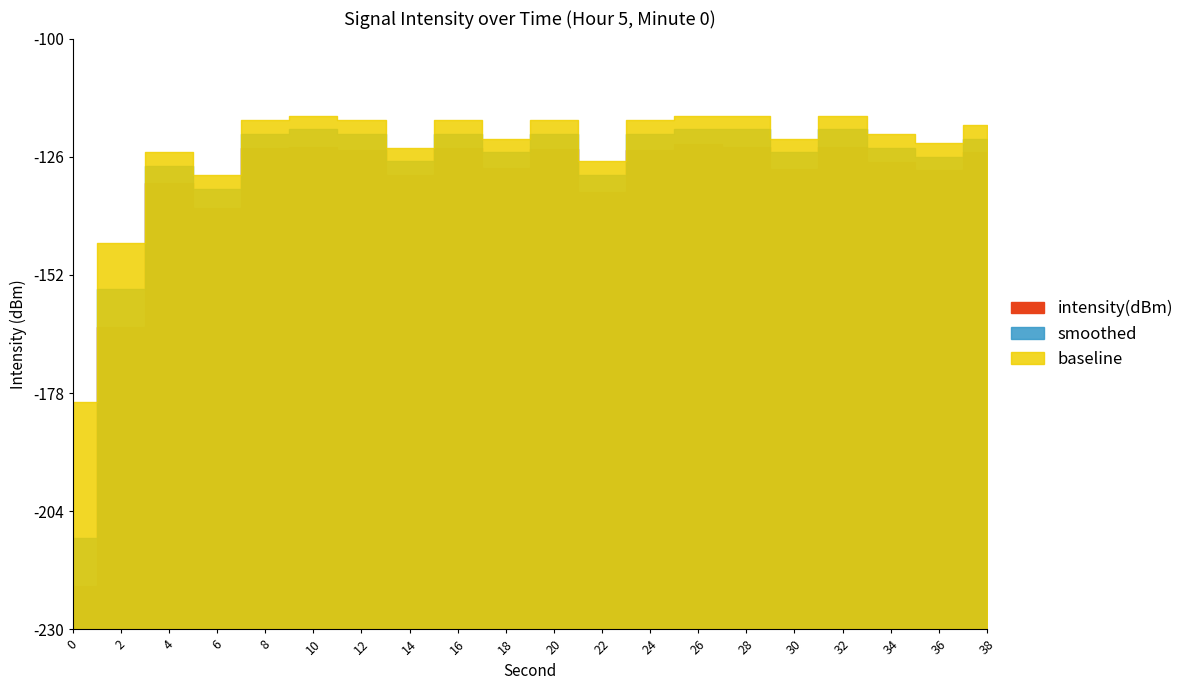

At how many categories does at least one series exceed -169?

19